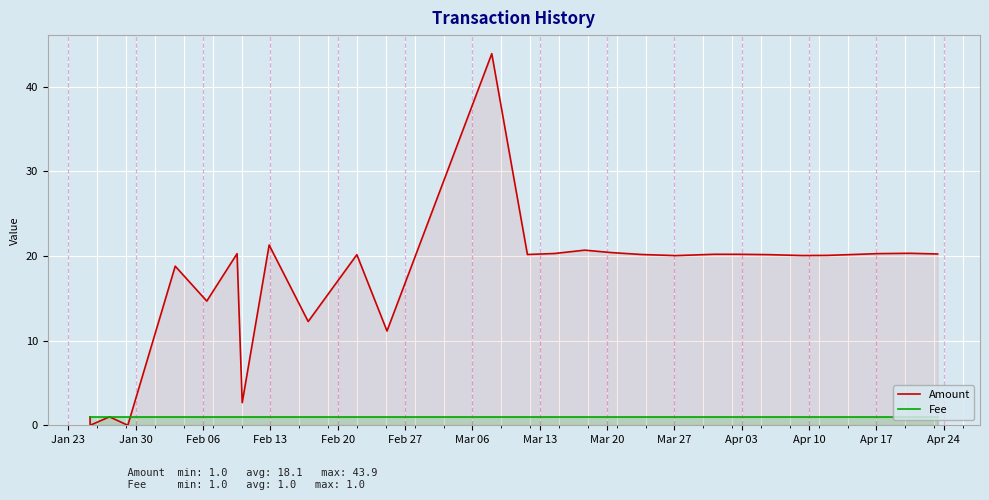

How many interior local peaks does the Amount series have?

9